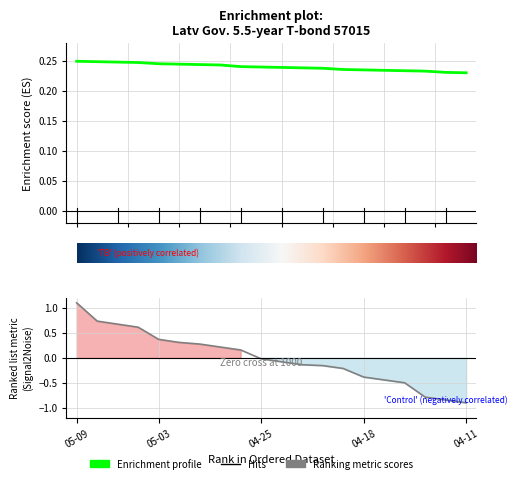

How many lines are shown in the chart?

2